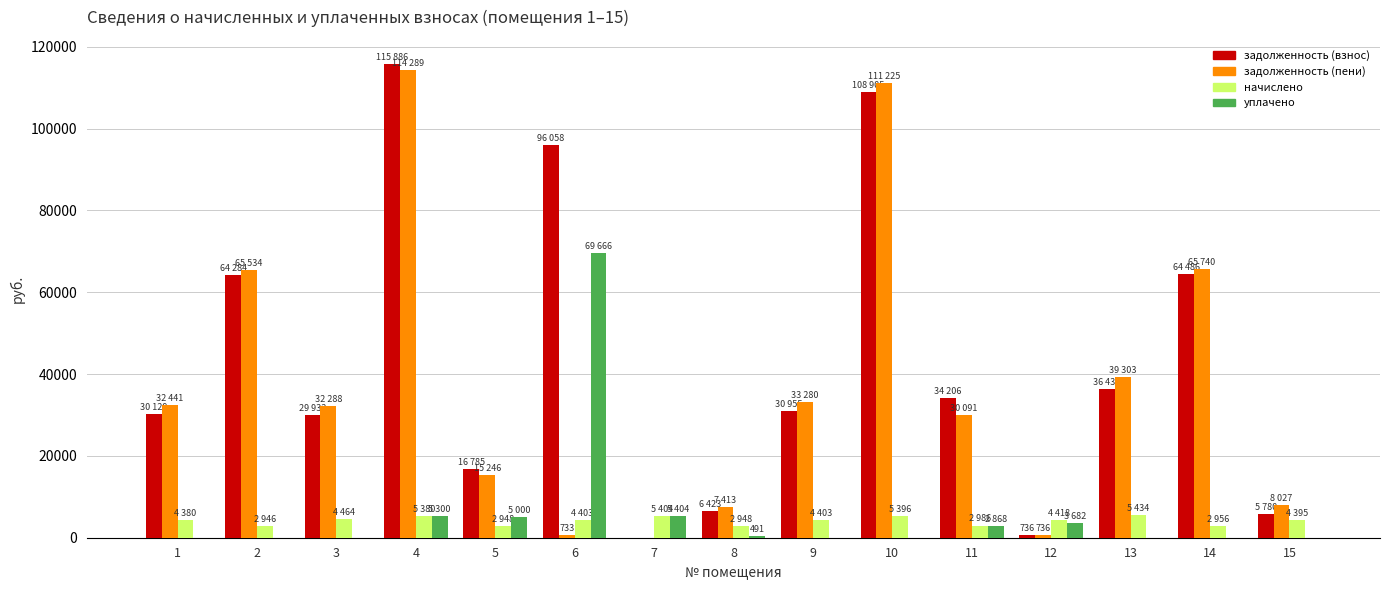

What is the maximum value for задолженность (взнос)?

115886.3